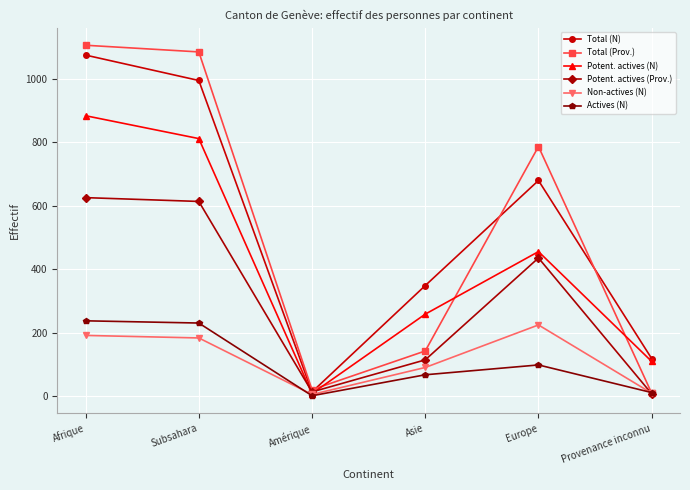

Is the value of Potent. actives (Prov.) at Afrique greater than the value of Actives (N) at Europe?

Yes